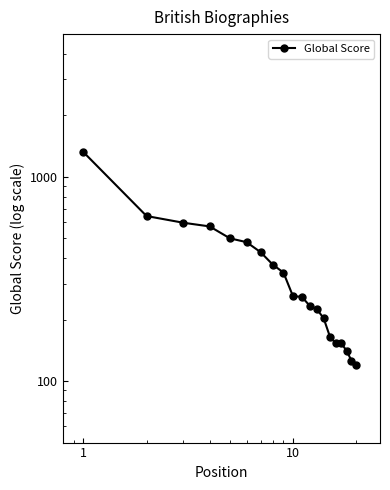

What is the difference between the maximum and minimum values?

1201